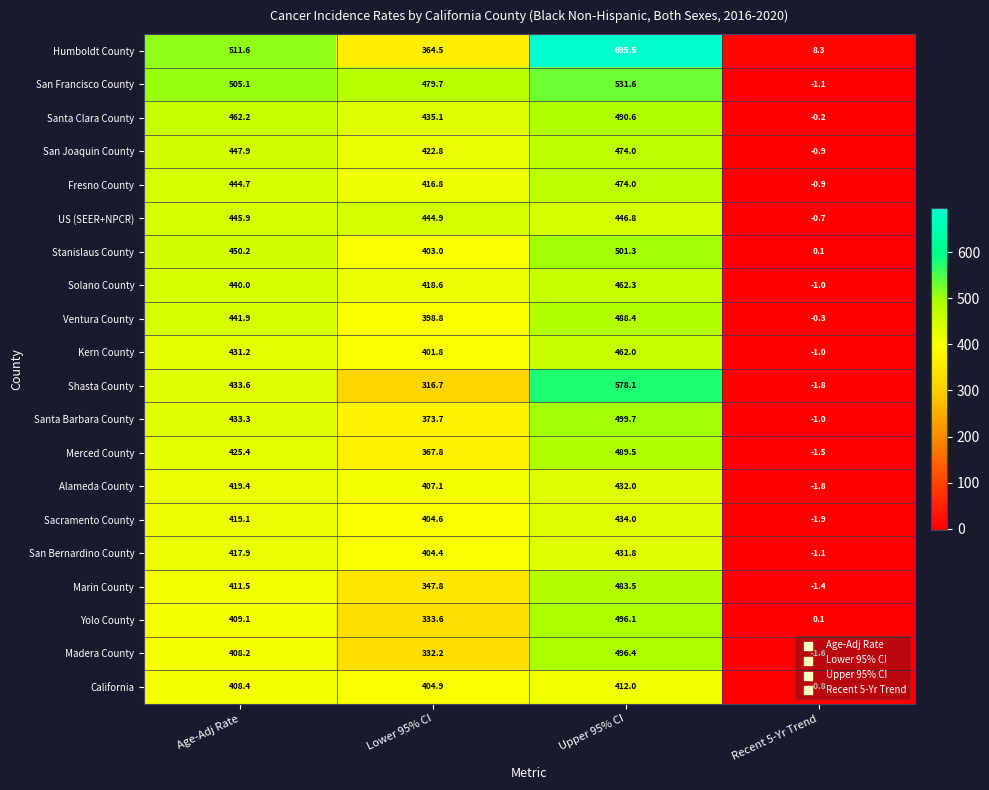

What is the sum of the California values at Upper 95% CI and Lower 95% CI?

816.9